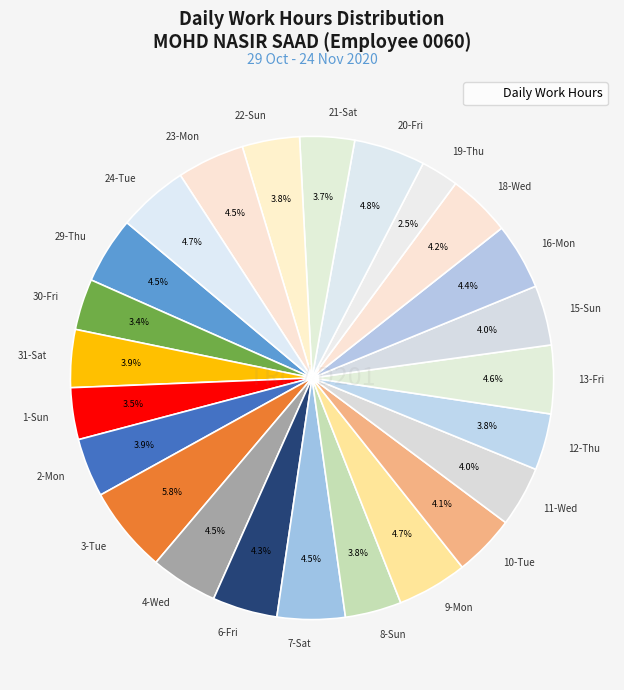

Approximately how many times larger is the value at 7-Sat compared to 24-Tue?

1.0